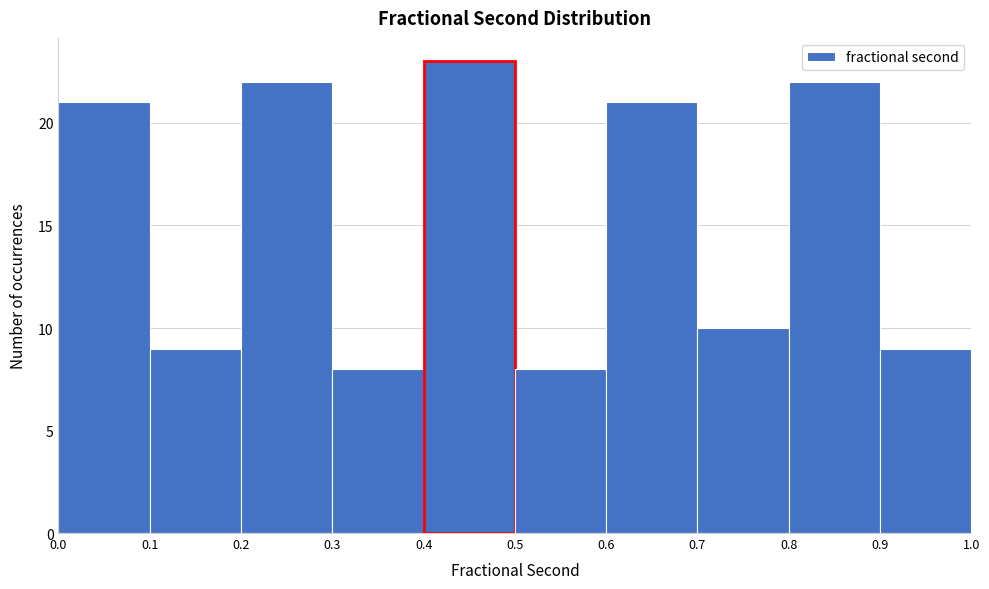

Reading left to right, list every bar in this chart as the range it spans on the x-axis followed by its height. The values are not printed on the chart, so give them approximately, as read against the axis.

0.0 to 0.1: 21
0.1 to 0.2: 9
0.2 to 0.3: 22
0.3 to 0.4: 8
0.4 to 0.5: 23
0.5 to 0.6: 8
0.6 to 0.7: 21
0.7 to 0.8: 10
0.8 to 0.9: 22
0.9 to 1.0: 9